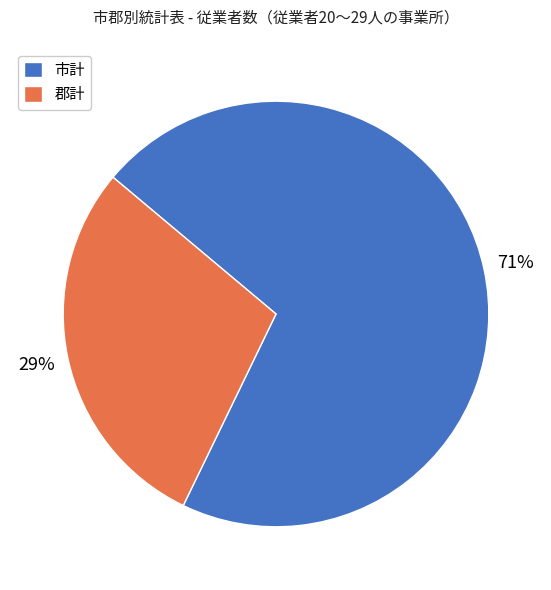

Which category has the biggest portion of the pie?

市計